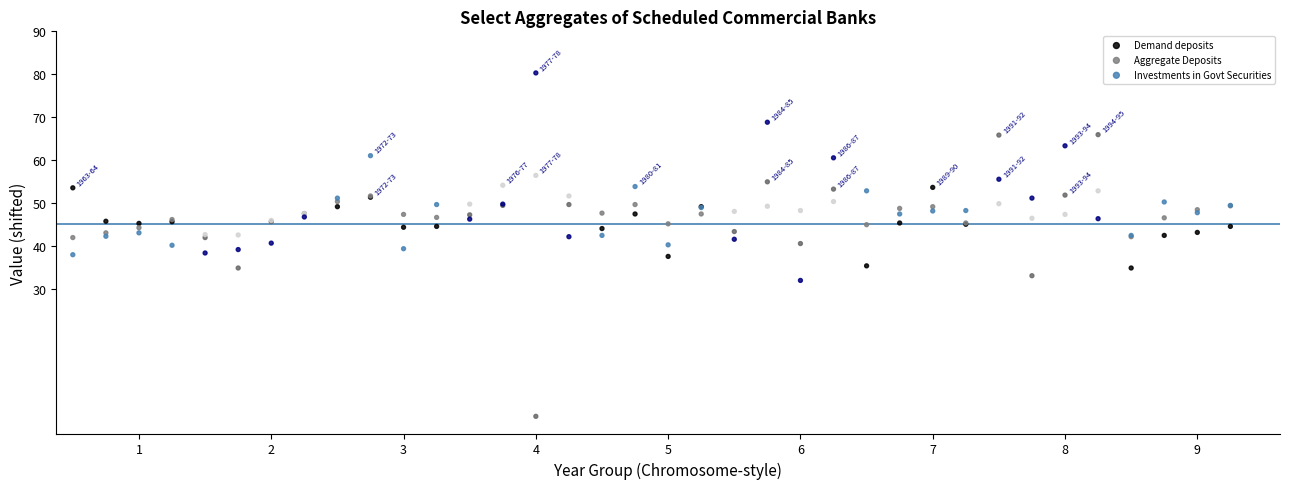

Which series contains the lowest Y value?

Demand deposits